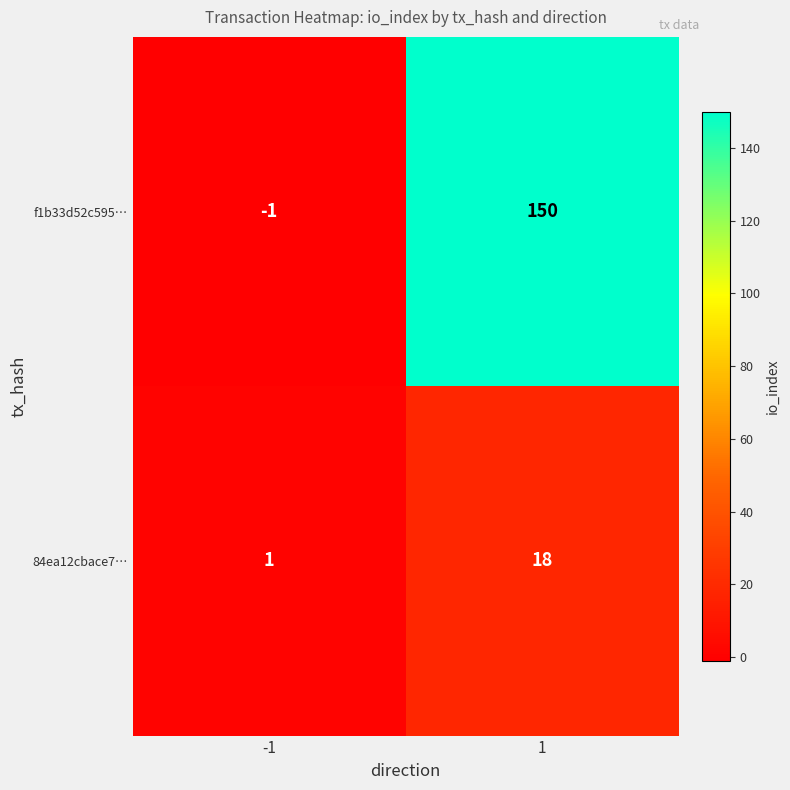

What is the sum of all f1b33d52c595… values?

149